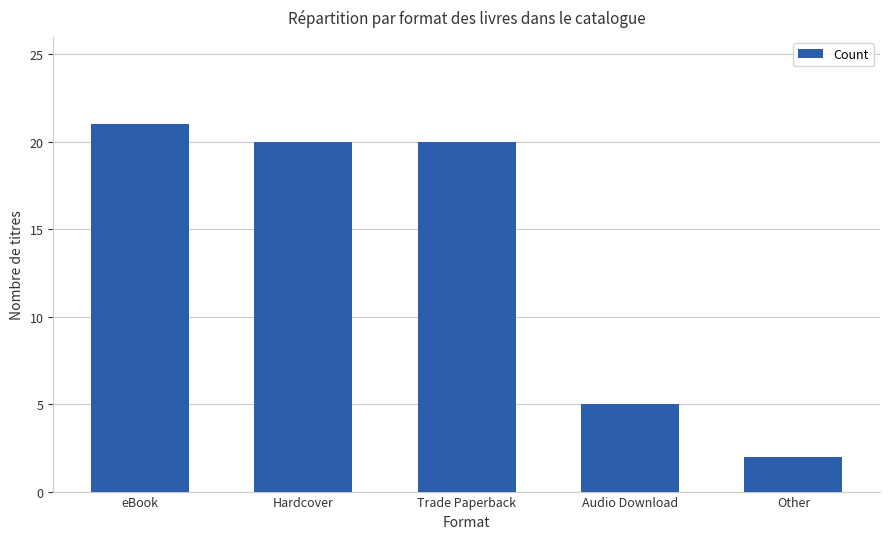

What is the difference between the maximum and second lowest values?

16